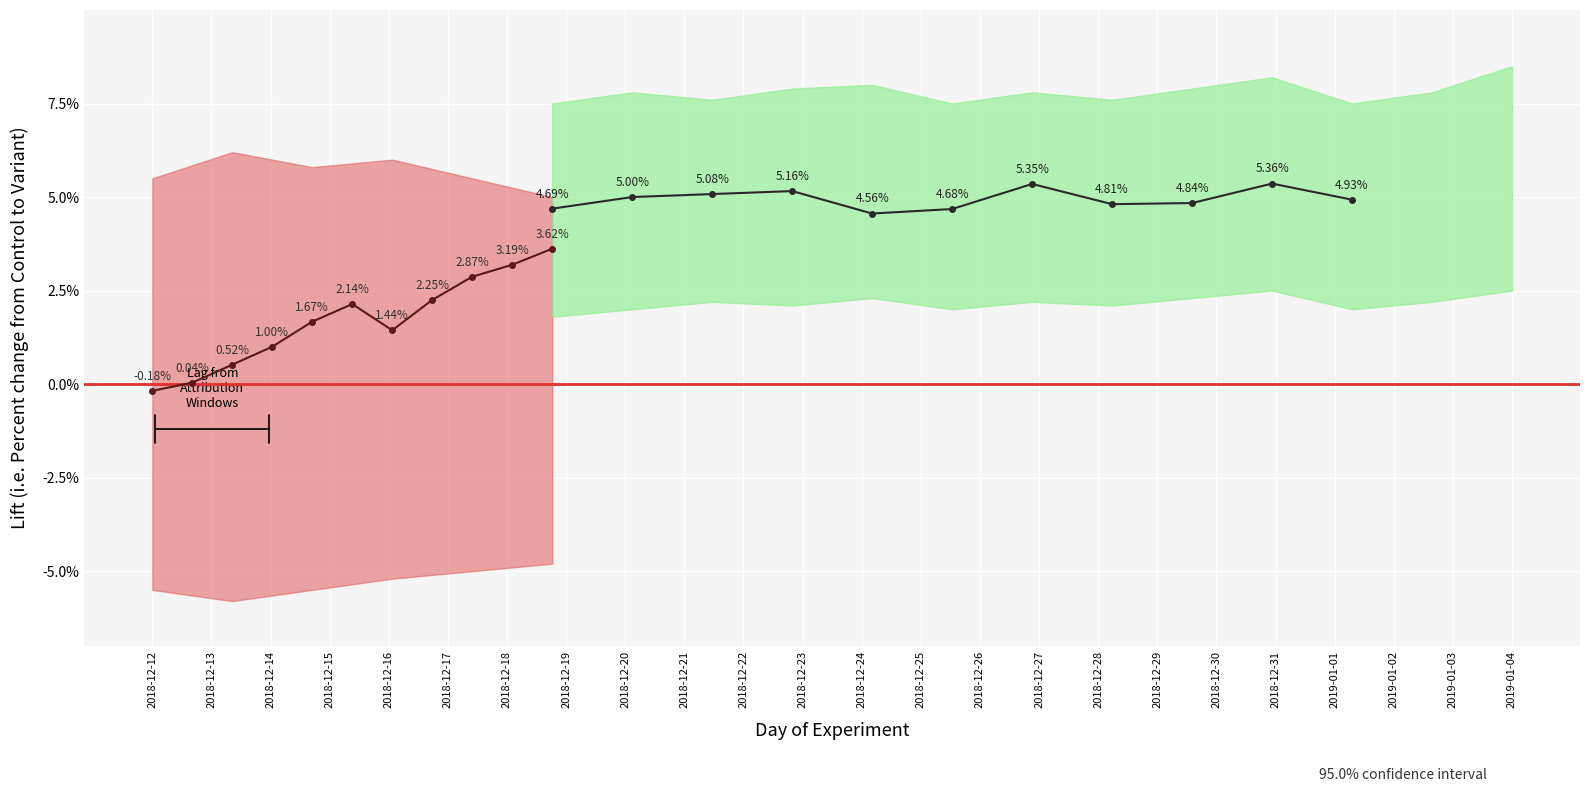

True or false: Lift (post-significance) and Lift (pre-significance) cross at least once.

False